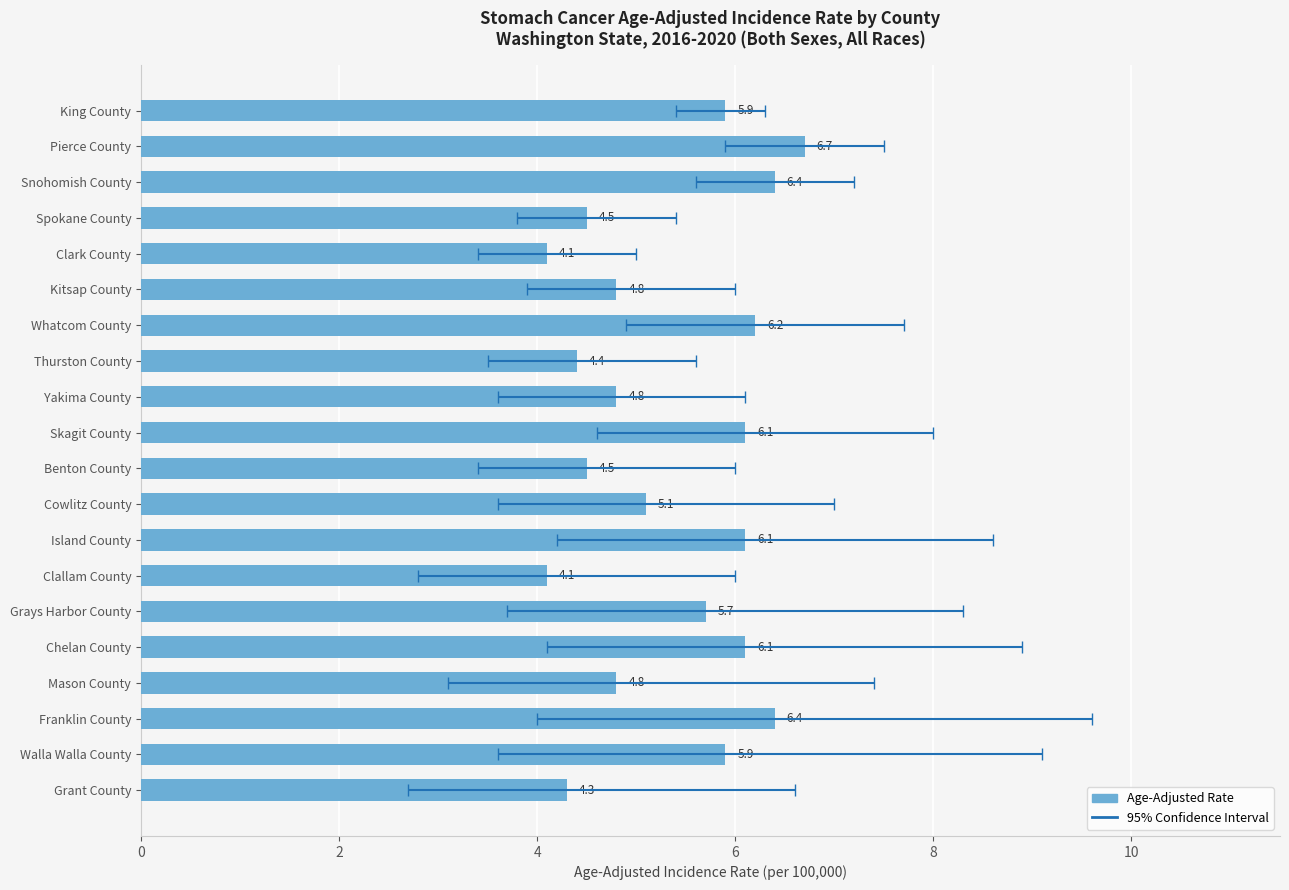

How many distinct data groups are displayed?

1